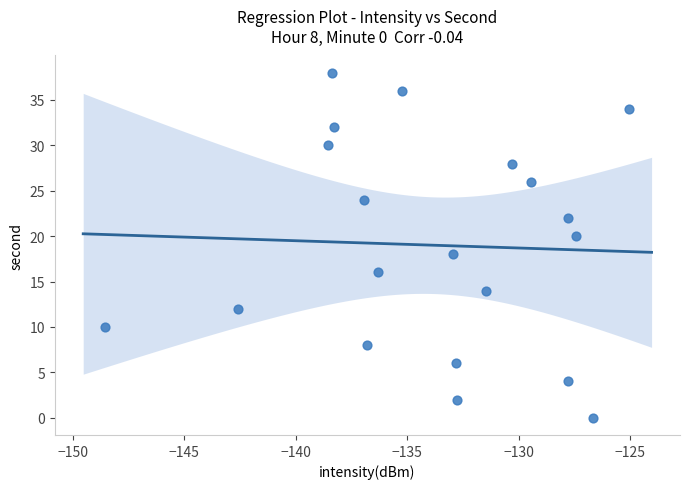

What is the range of Y values (max minus min)?

38